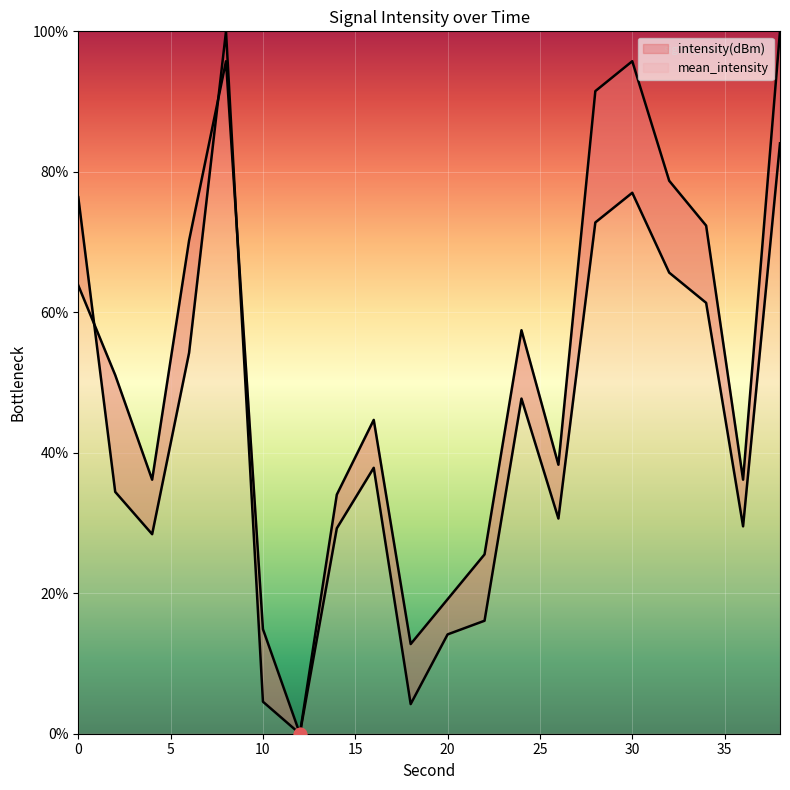

Is the value of mean_intensity at 8 greater than the value of intensity(dBm) at 6?

Yes